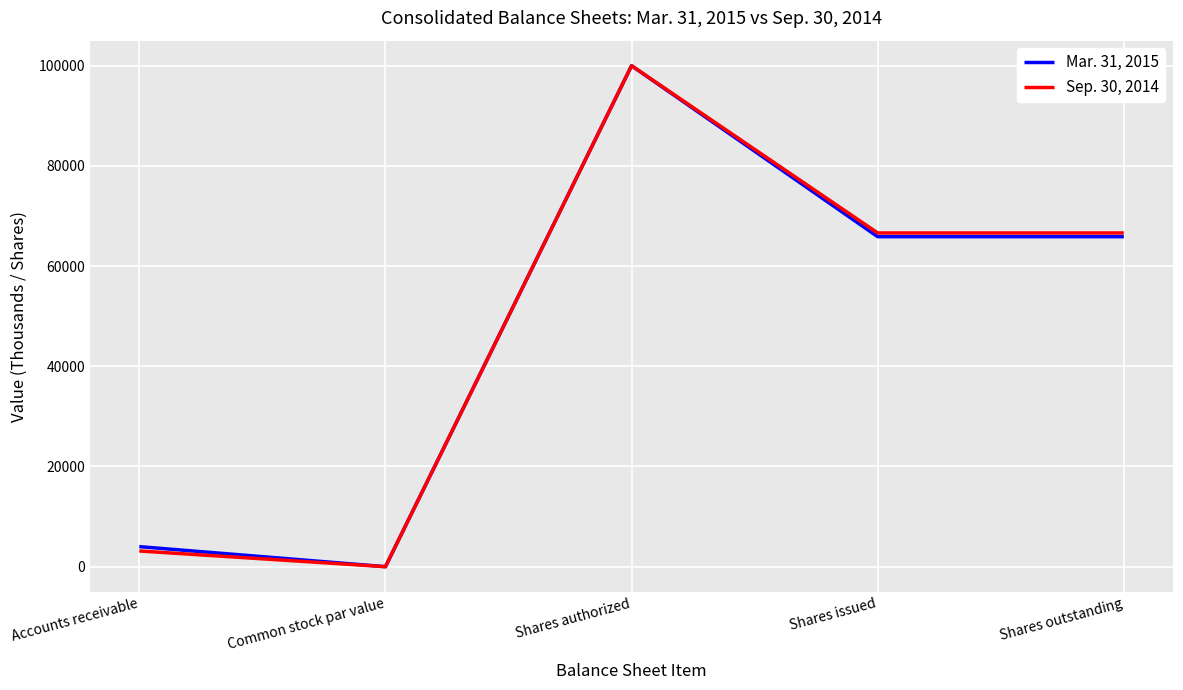

The Sep. 30, 2014 series shows 0 at Common stock par value. True or false?

True